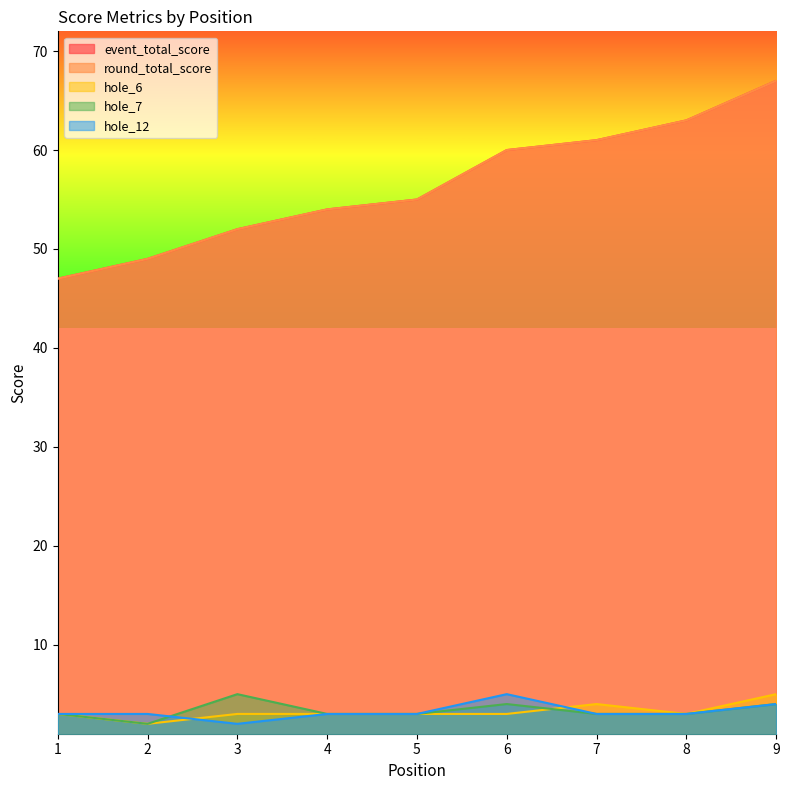

What is the difference between the event_total_score values at 7 and 6?

1